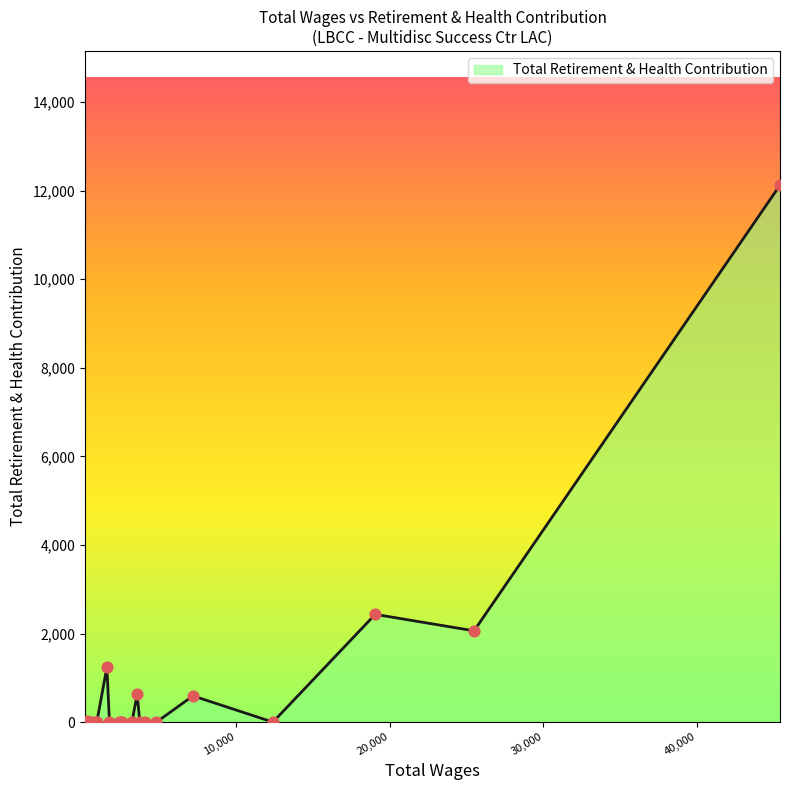

What is the difference between the maximum and minimum values?

12125